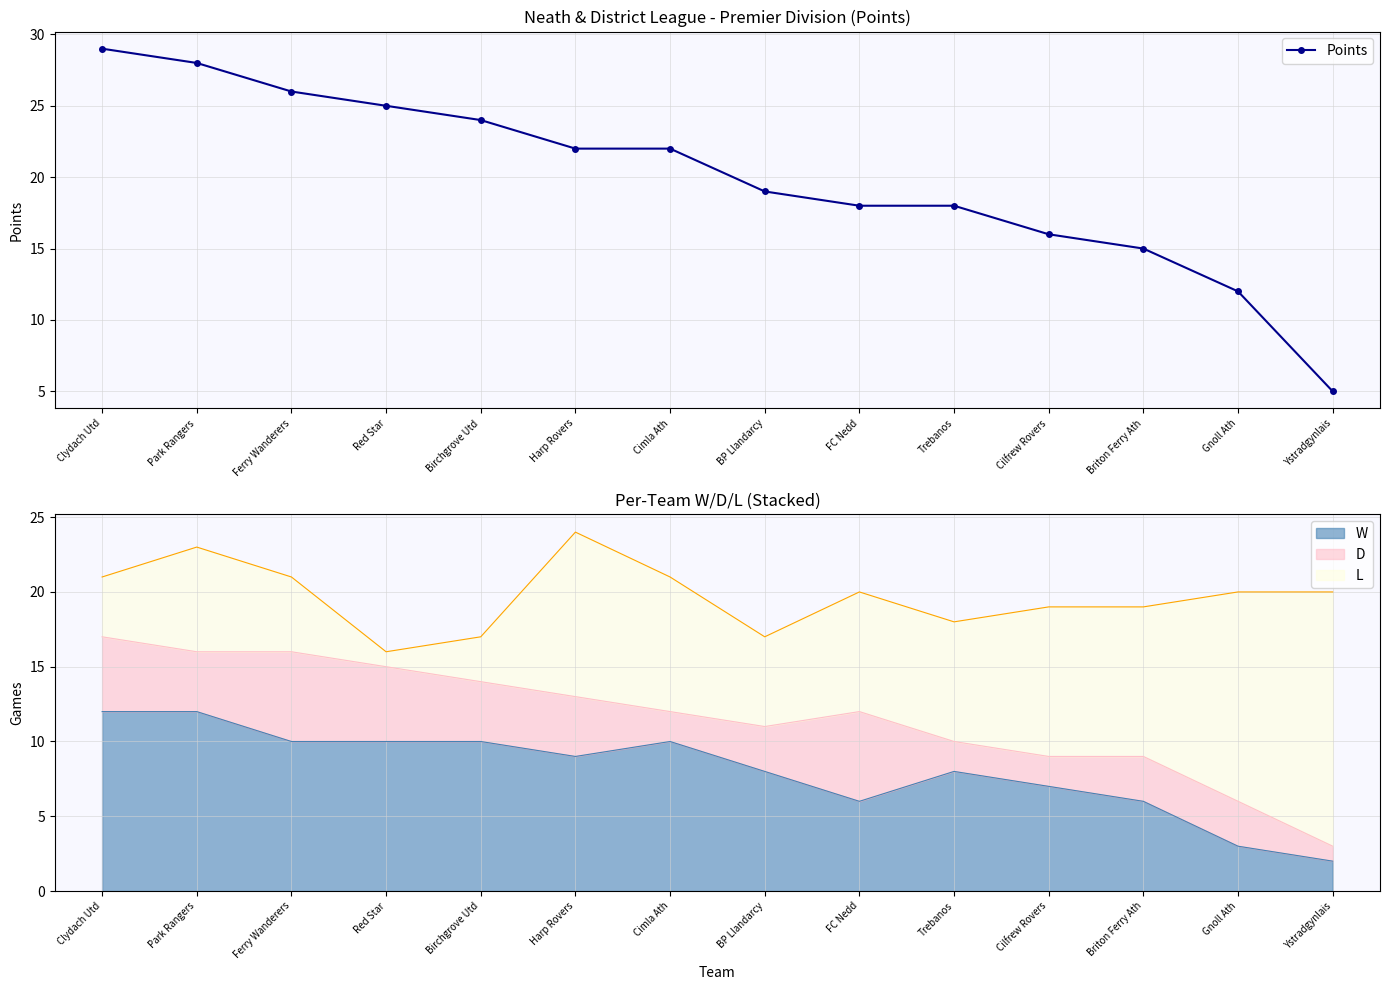

What is the greatest value displayed?

29